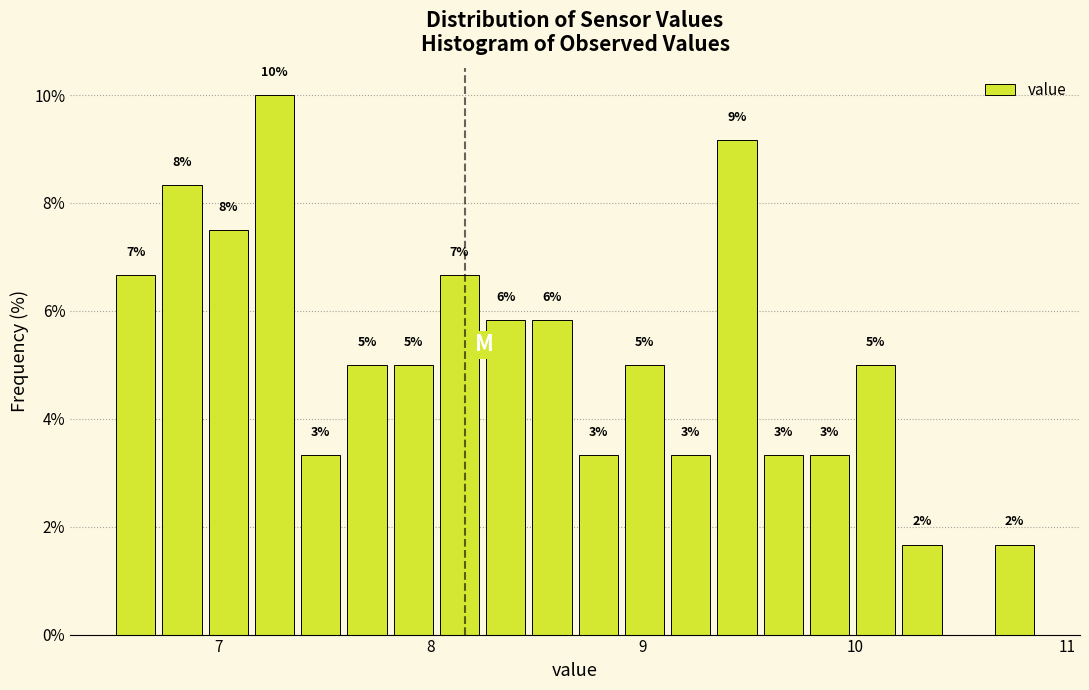

Read against the x-axis, roughly where is the centre of the tallest bar?

7.3